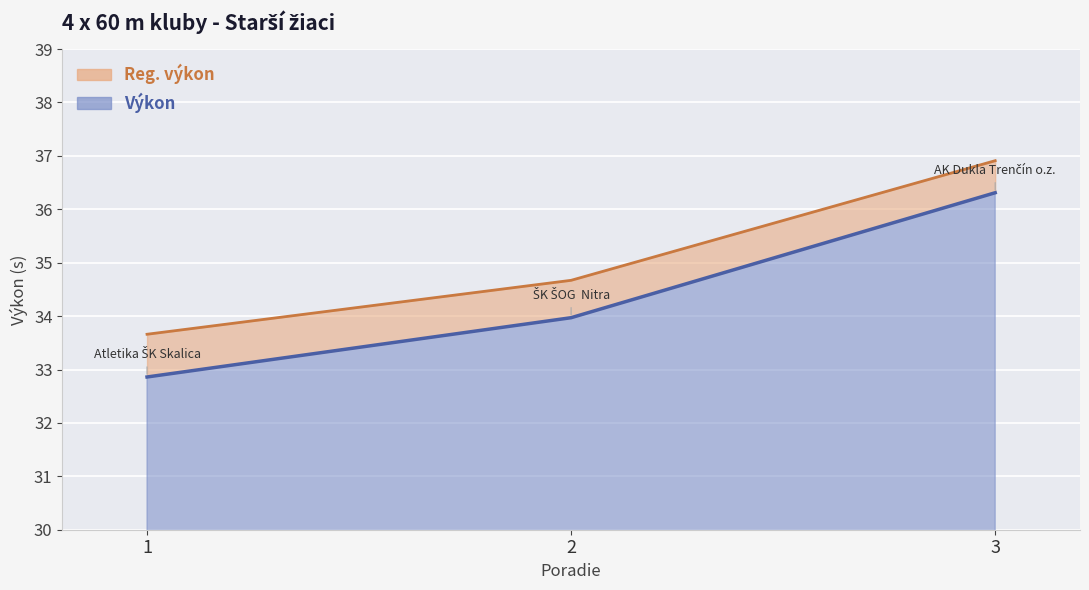

What is the minimum value shown in the chart?

32.9